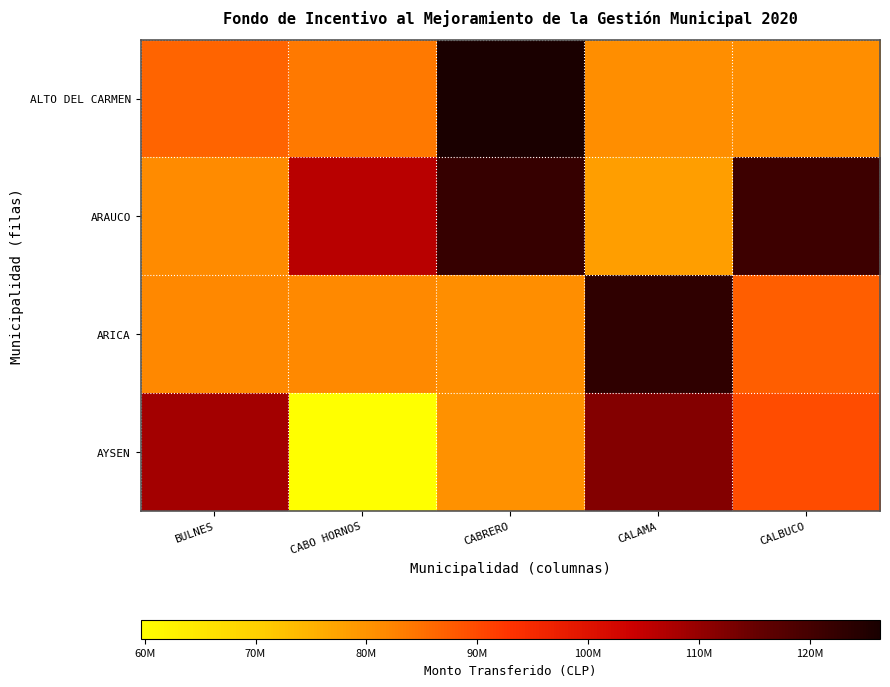

Reading left to right, what are all the values shown in this chart?

ALTO DEL CARMEN: BULNES=86631052	CABO HORNOS=83714617	CABRERO=126354366	CALAMA=80962206	CALBUCO=80890546
ARAUCO: BULNES=81280053	CABO HORNOS=106279567	CABRERO=122134623	CALAMA=78262929	CALBUCO=120971390
ARICA: BULNES=82013618	CABO HORNOS=81703972	CABRERO=80821207	CALAMA=123079552	CALBUCO=87310422
AYSEN: BULNES=108496507	CABO HORNOS=59623793	CABRERO=80353748	CALAMA=111757461	CALBUCO=89735551